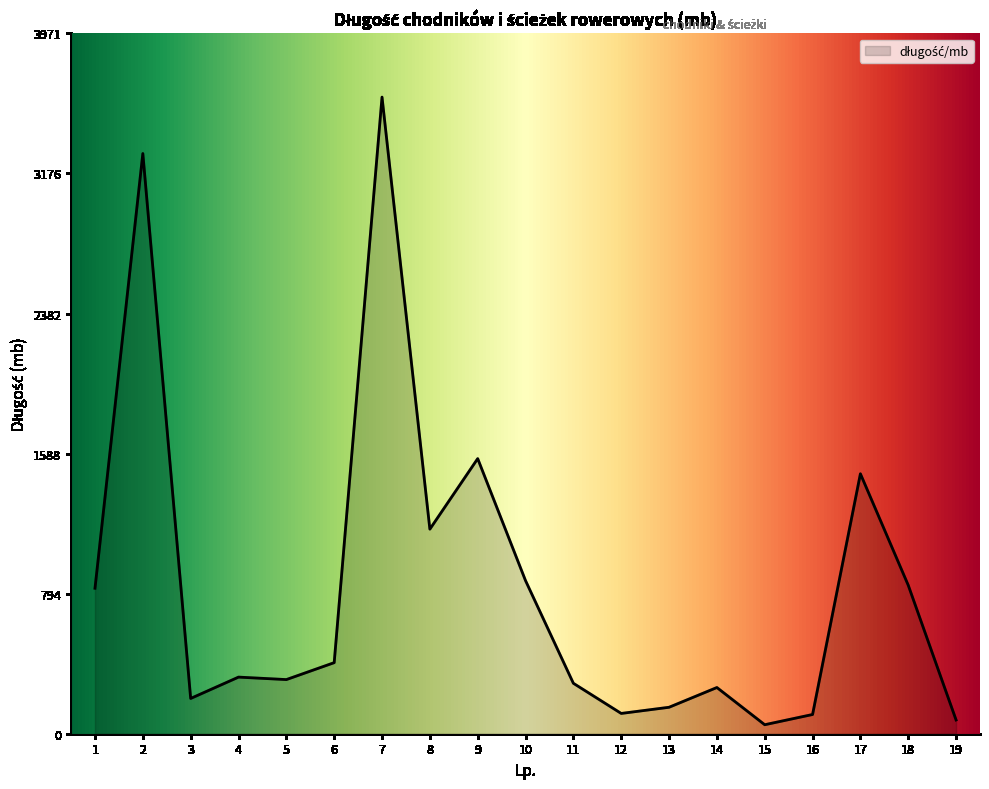

What is the maximum value shown in the chart?

3610